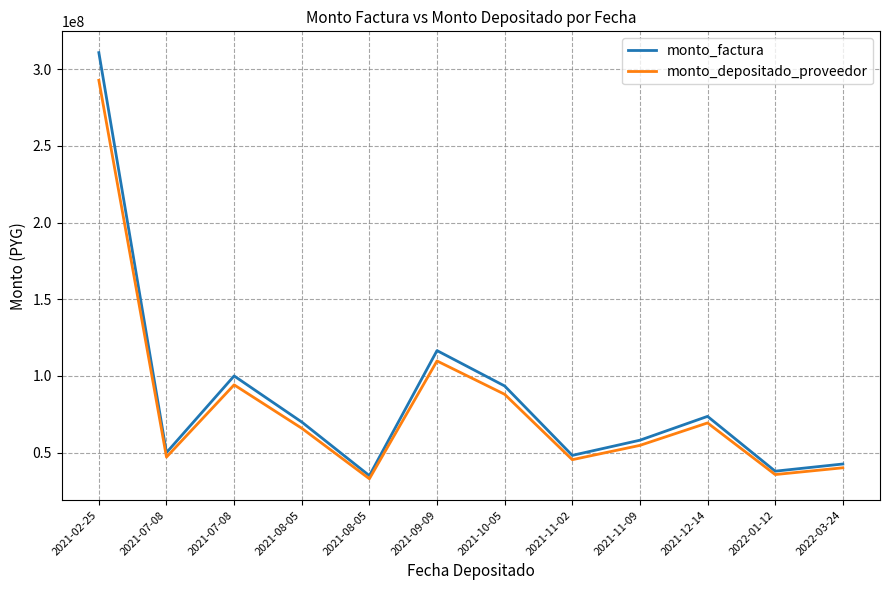

Reading right to left, extract all data points from this chart.

monto_factura: 42568399	37884000	73626700	58080400	48183897	93443603	116521300	34965936	69942364	99993933	49989467	310800000
monto_depositado_proveedor: 40096337	35683973	69350997	54707513	45385727	88017078	109754590	32935370	65880620	94187013	47086443	292750996